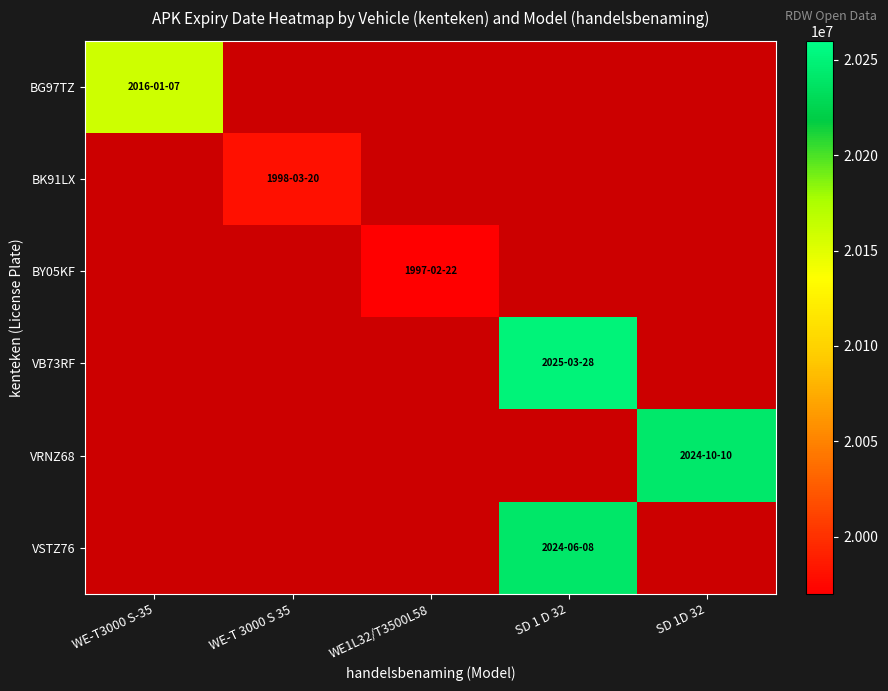

Which category has the highest value in the BK91LX series?

WE-T3000 S-35